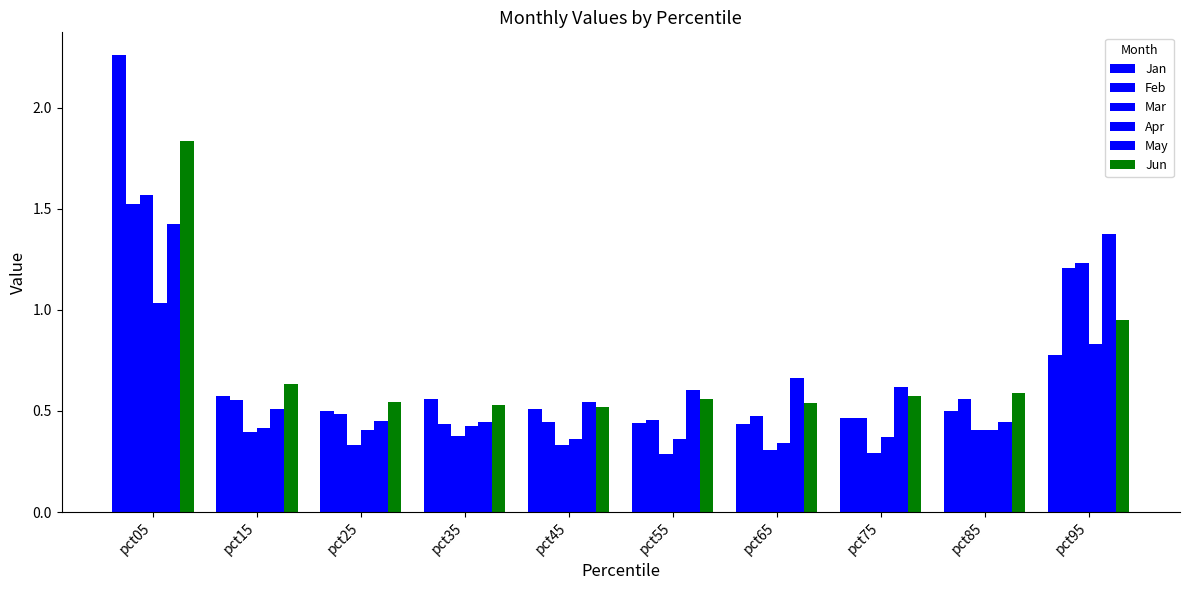

Count the May values in the range 0 to 1.

8